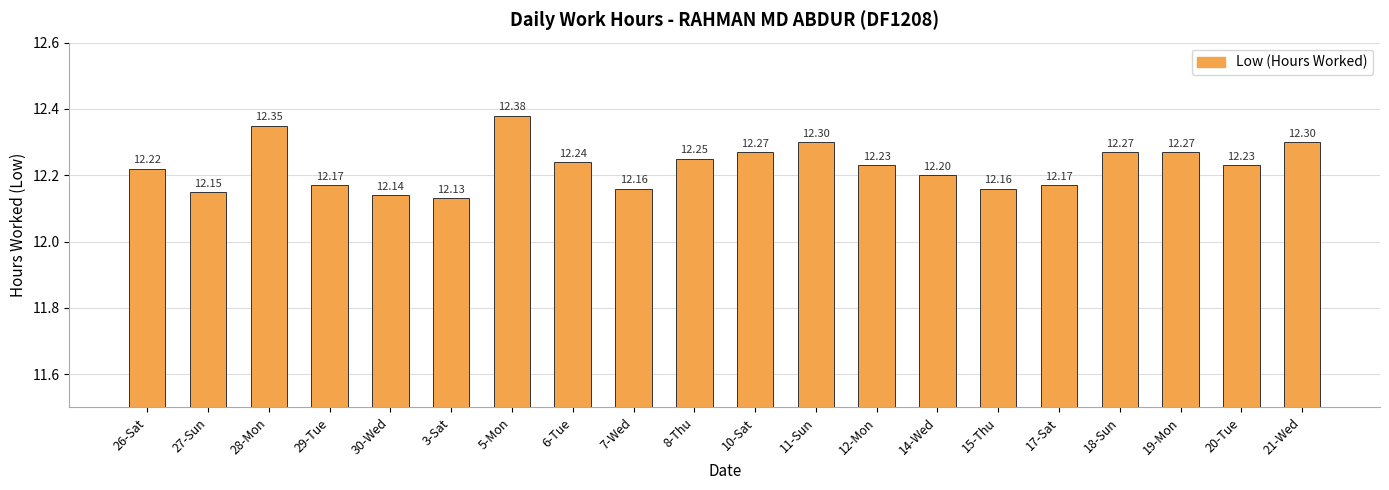

At which label is the value closest to 12?

3-Sat